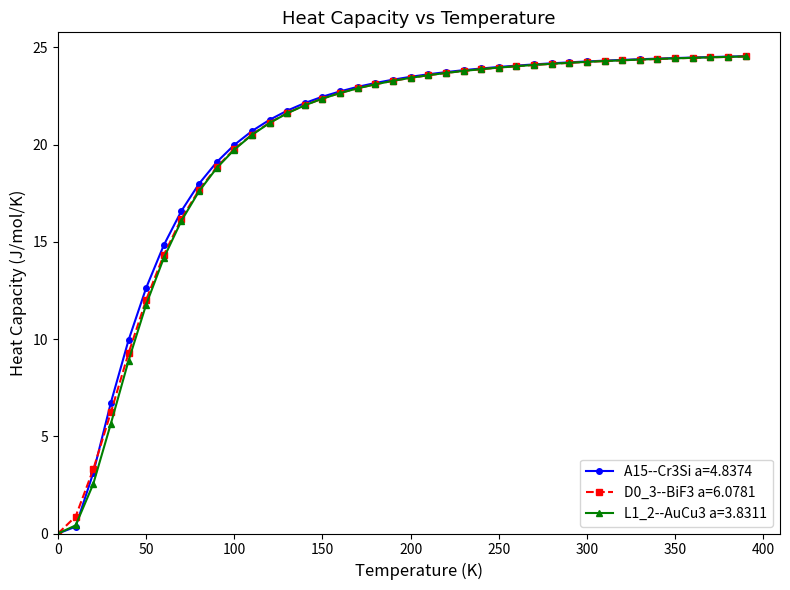

What is the maximum value shown in the chart?

24.5